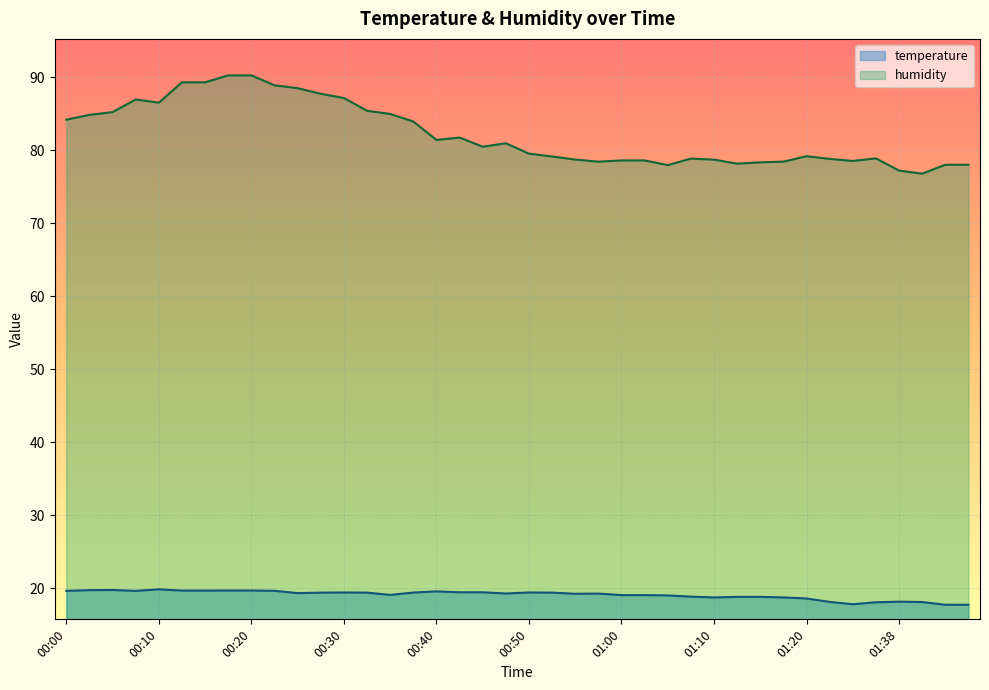

The value of humidity at 00:30 is 87.2. True or false?

True